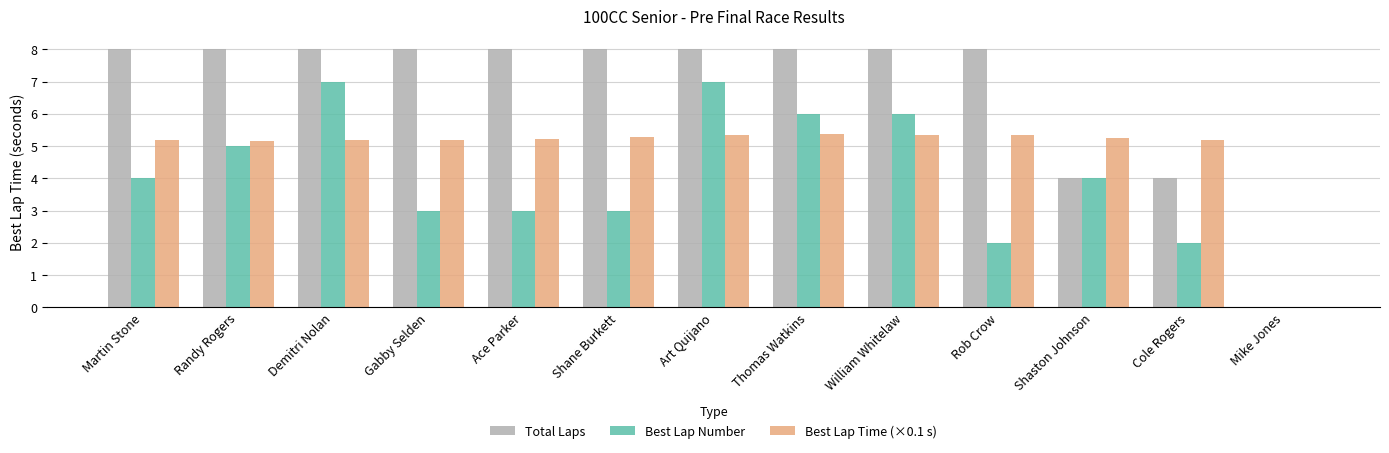

How many positive values does the Total Laps series have?

12